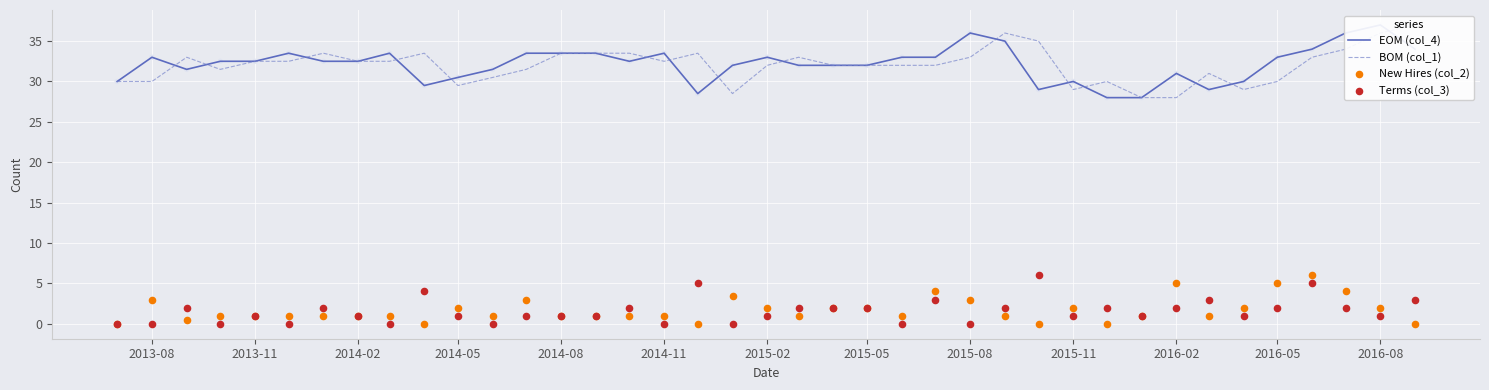

Which series reaches the minimum Y coordinate?

New Hires (col_2)